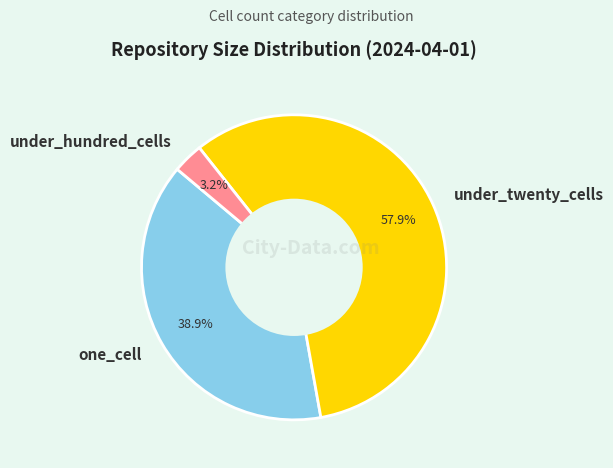

How many segments does this pie chart have?

3